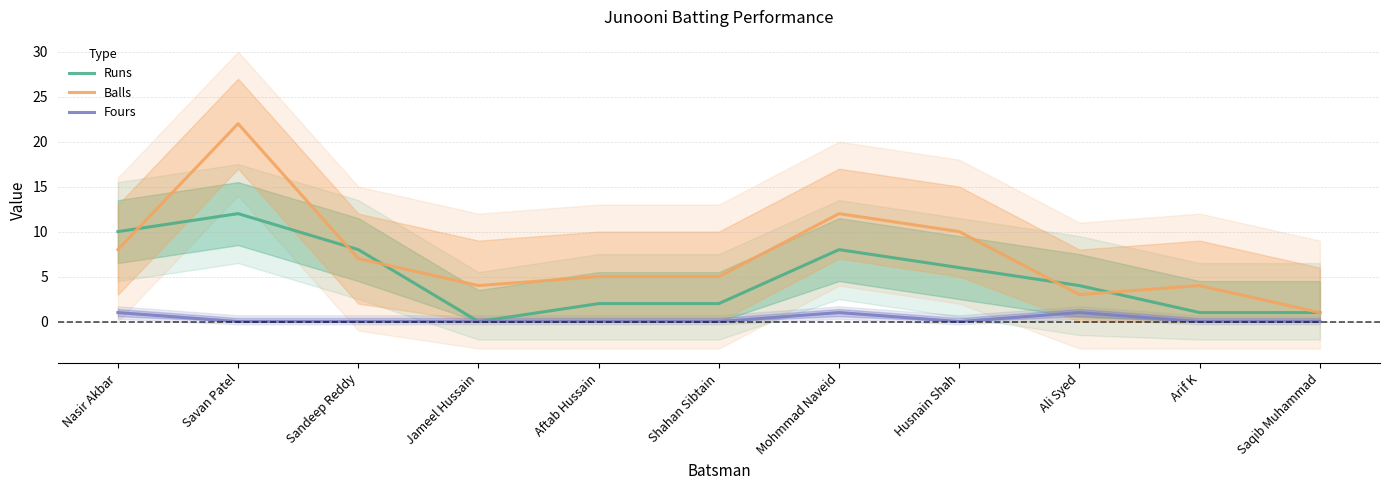

Count the number of categories in the chart.

11